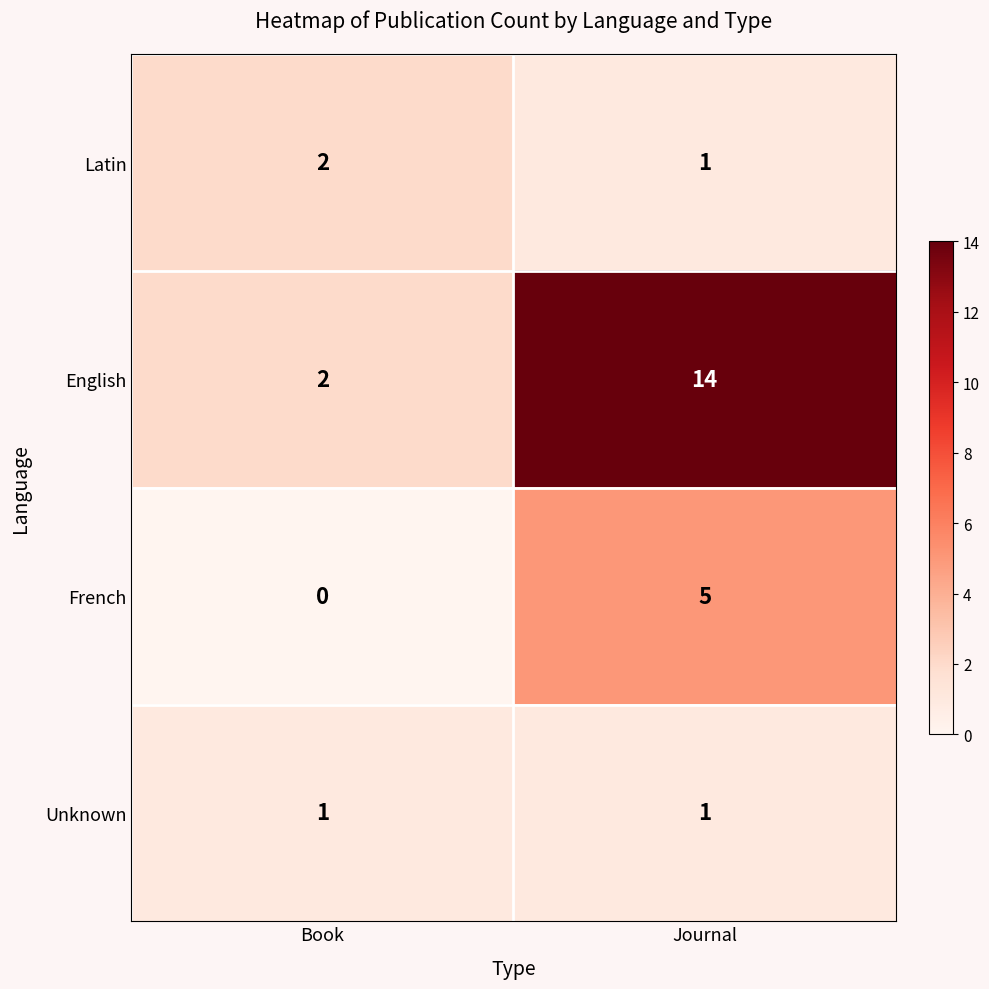

What is the greatest value displayed?

14